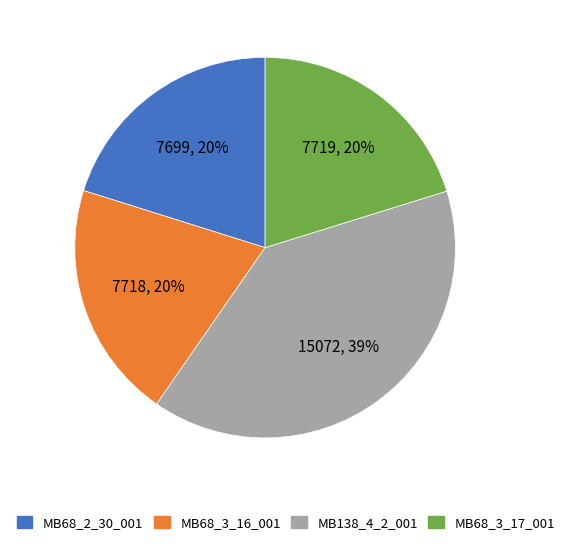

To the nearest percent, what is the difference between the largest and smallest slice percentages?

19%